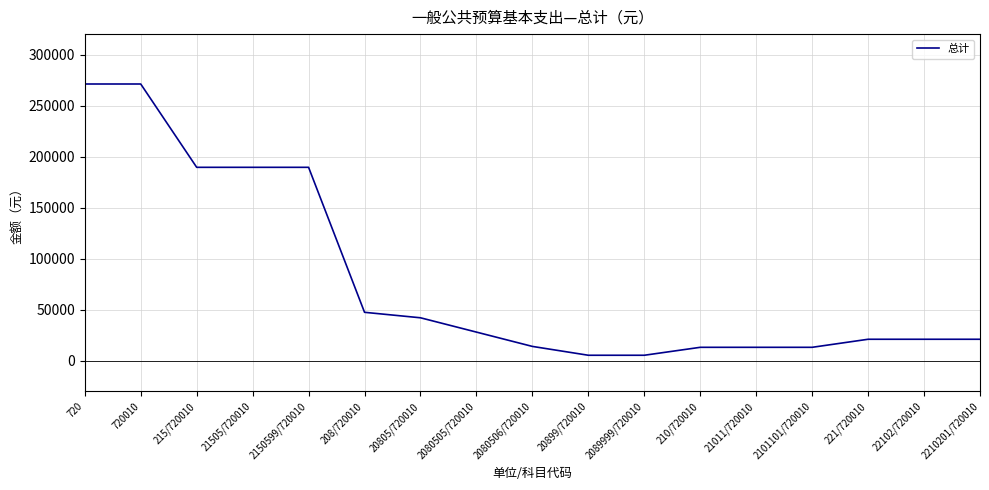

Approximately how many times larger is the value at 2080505/720010 compared to 21011/720010?

2.1